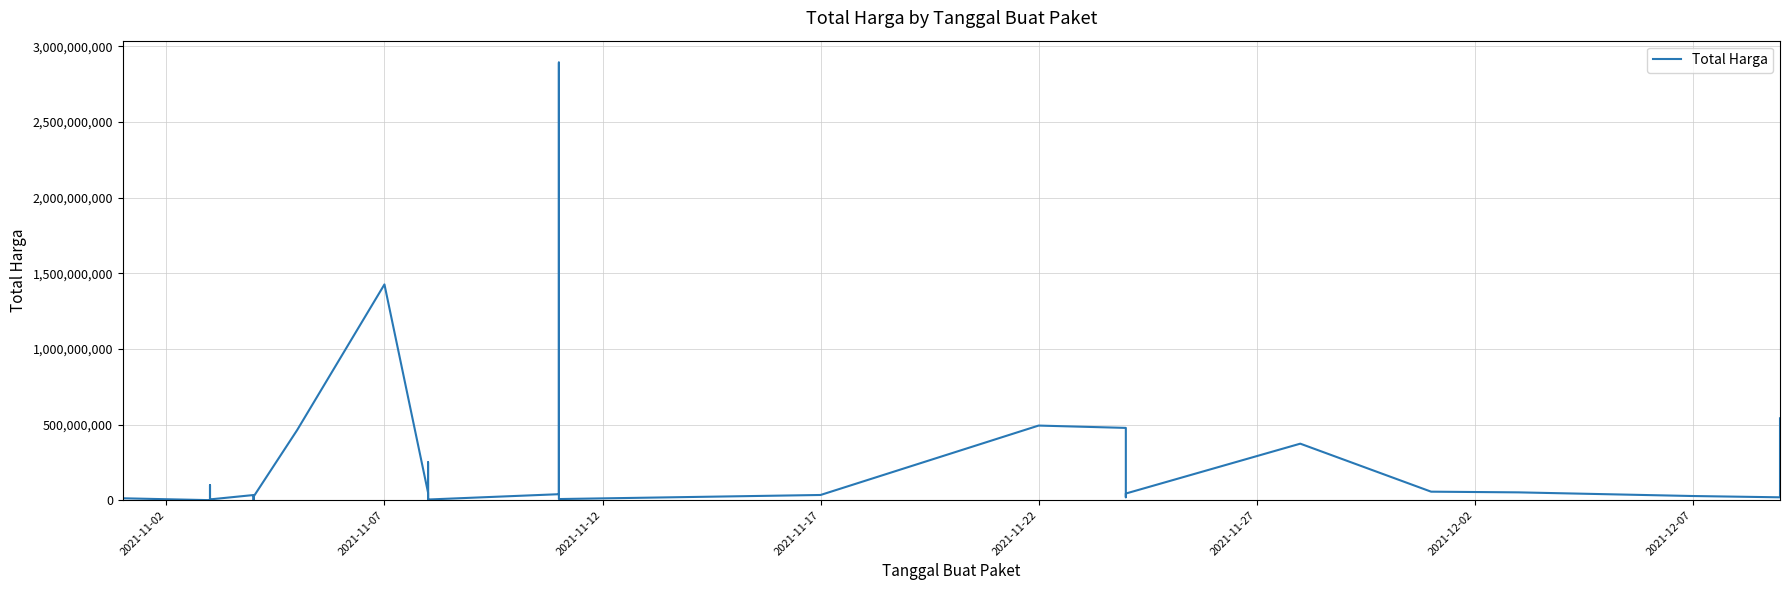

What is the value of the 15th point from the left?

464002100